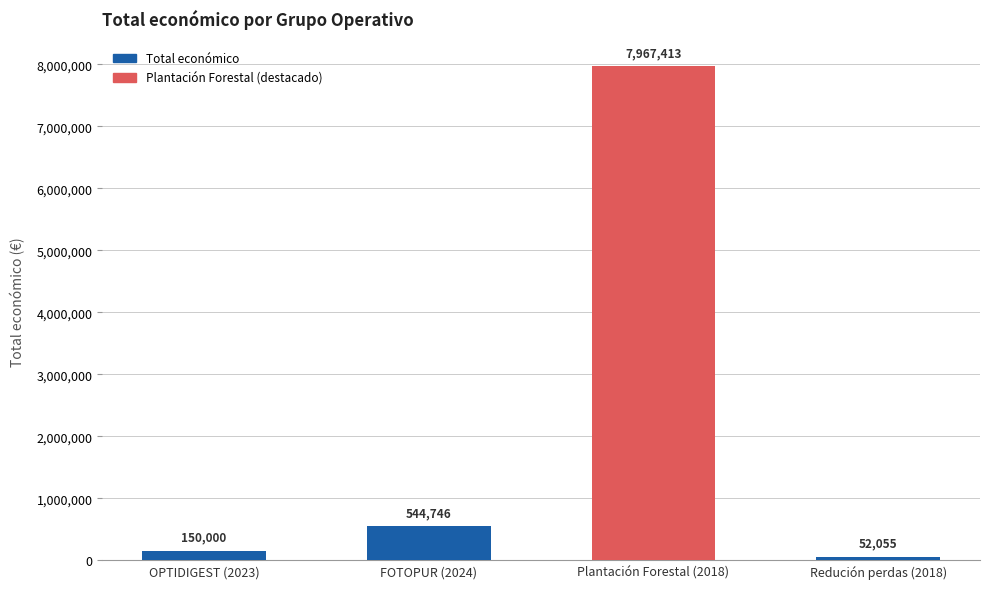

What position from the left is OPTIDIGEST (2023)?

1